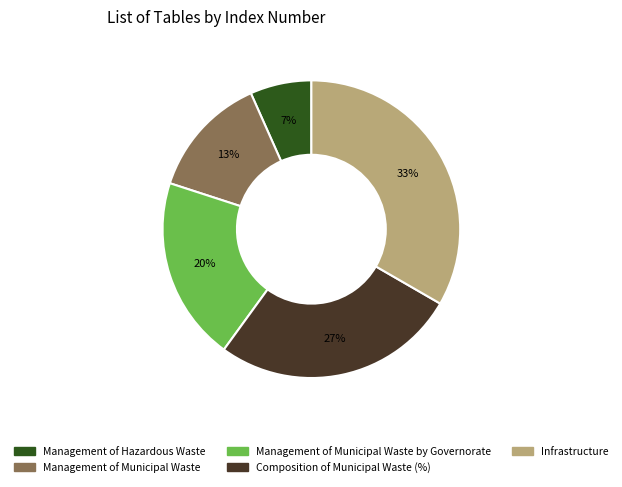

Is there any slice that represents more than half of the pie?

No